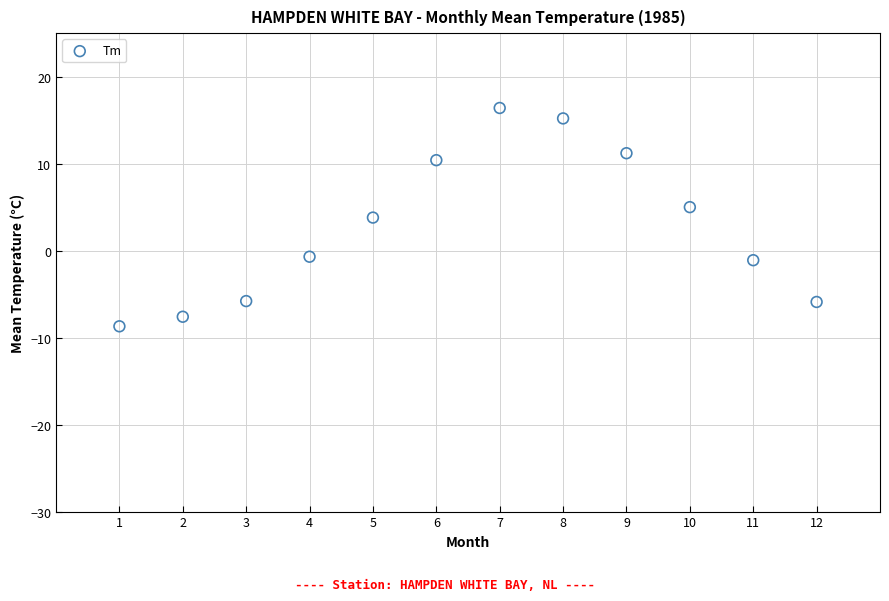

What is the average X value?

6.5